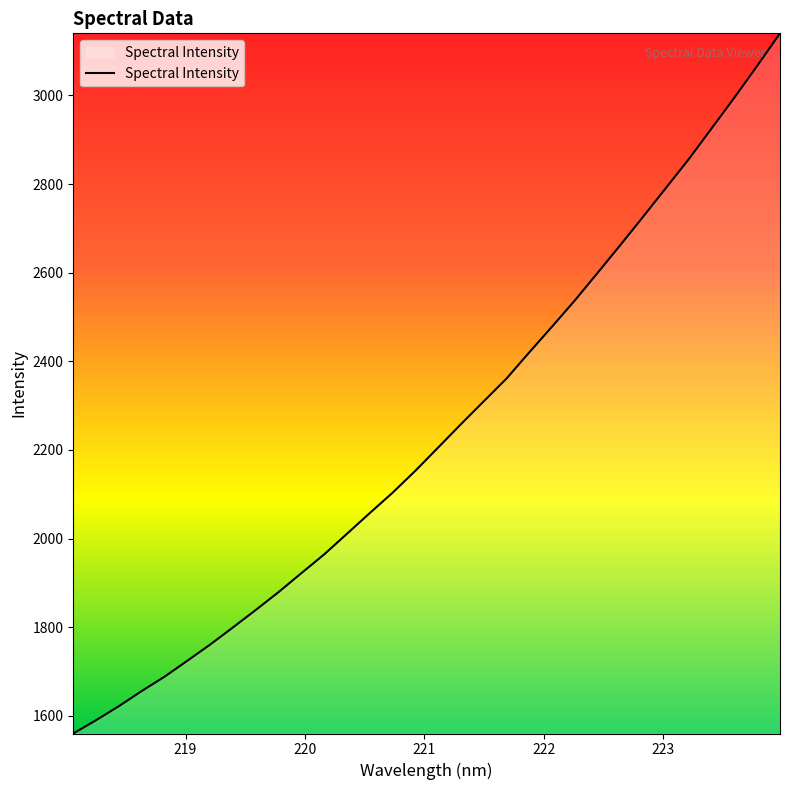

What is the smallest value displayed?

1560.4